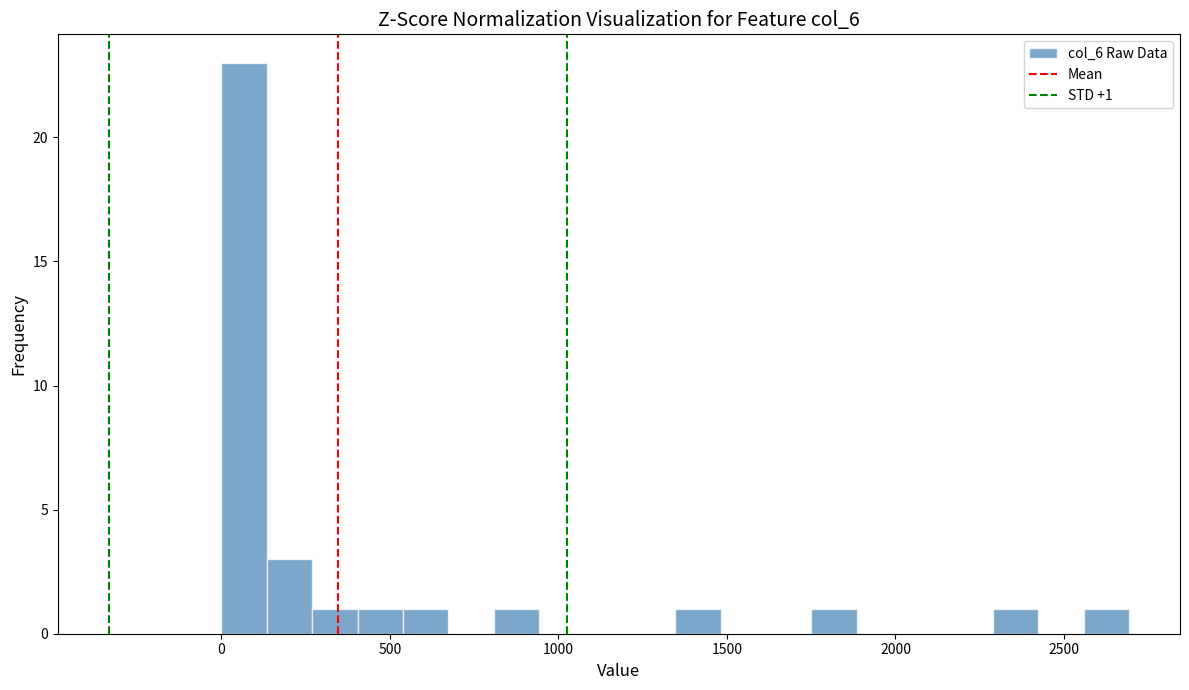

Read against the x-axis, roughly where is the centre of the tallest bar?

50